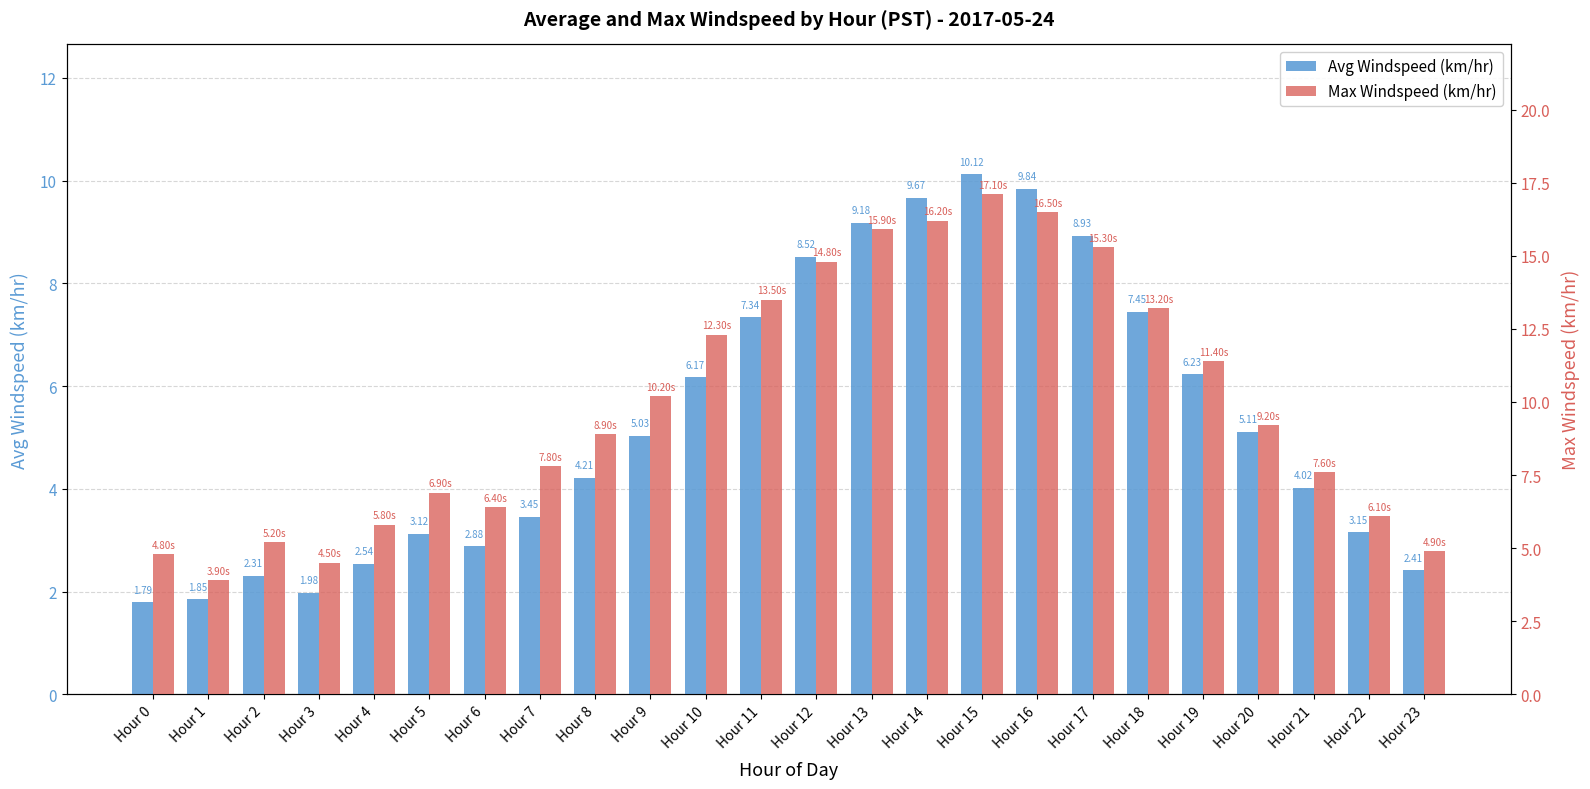

At which label does Avg Windspeed (km/hr) reach its minimum?

Hour 0